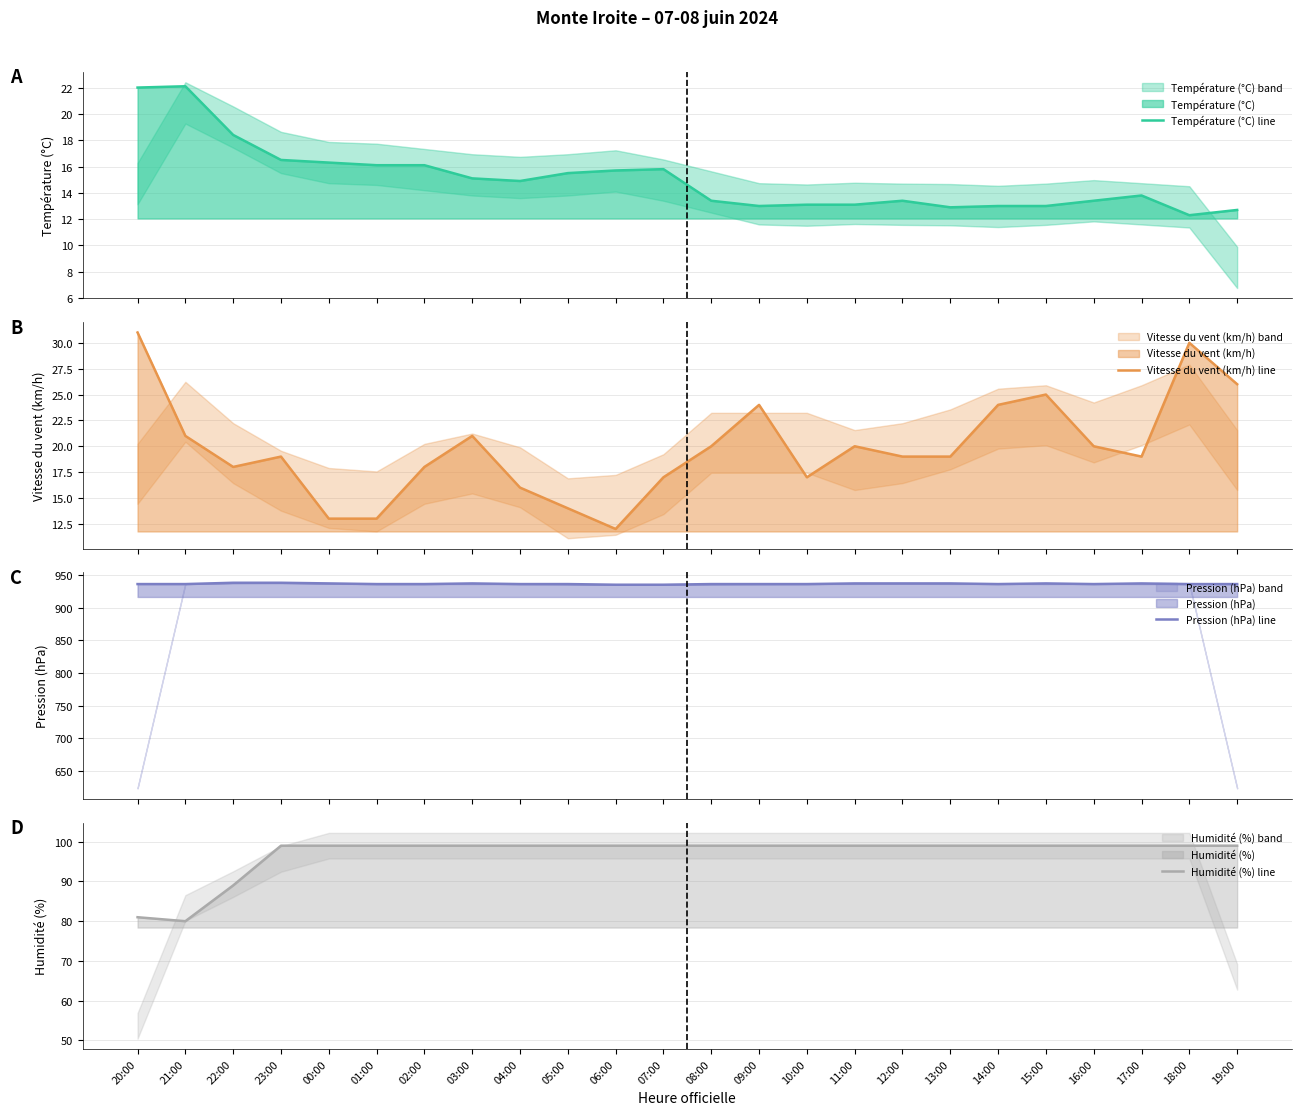

What are all the series names shown in the legend?

Température (°C) line, Vitesse du vent (km/h) line, Pression (hPa) line, Humidité (%) line